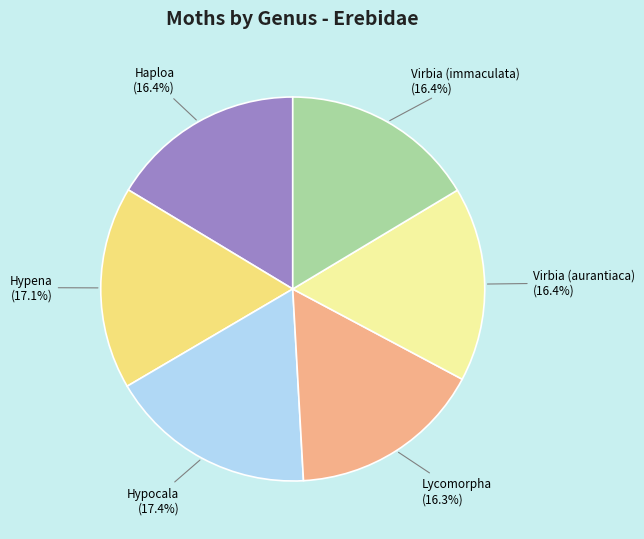

How many segments does this pie chart have?

6